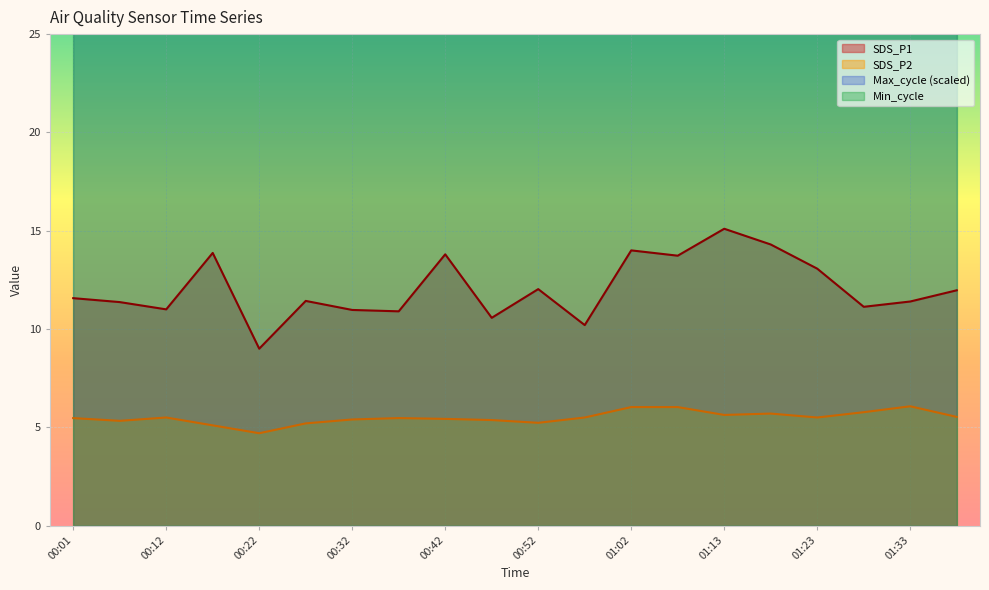

True or false: SDS_P2 and Max_cycle intersect in this chart.

False